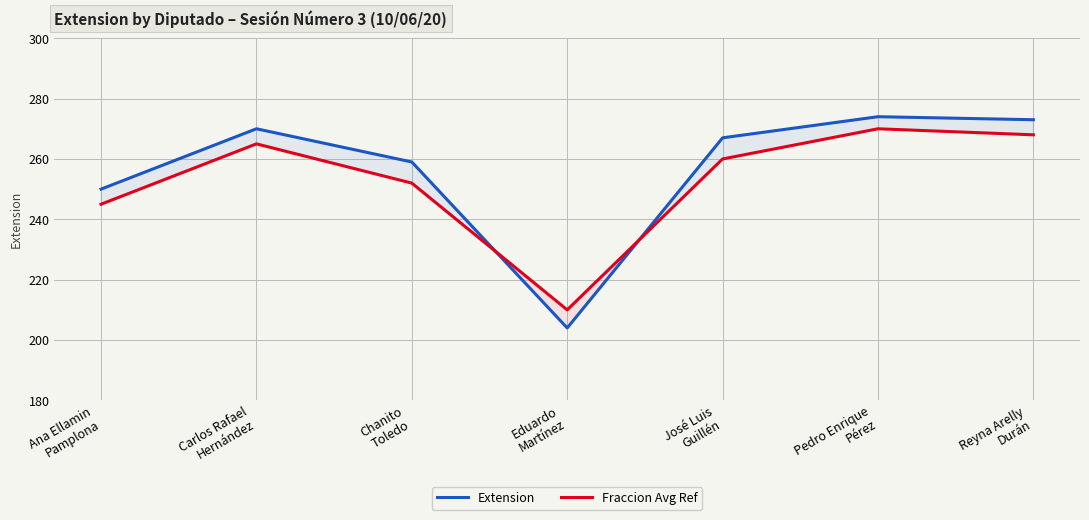

Is it true that Extension equals 484 at Carlos Rafael
Hernández?

False